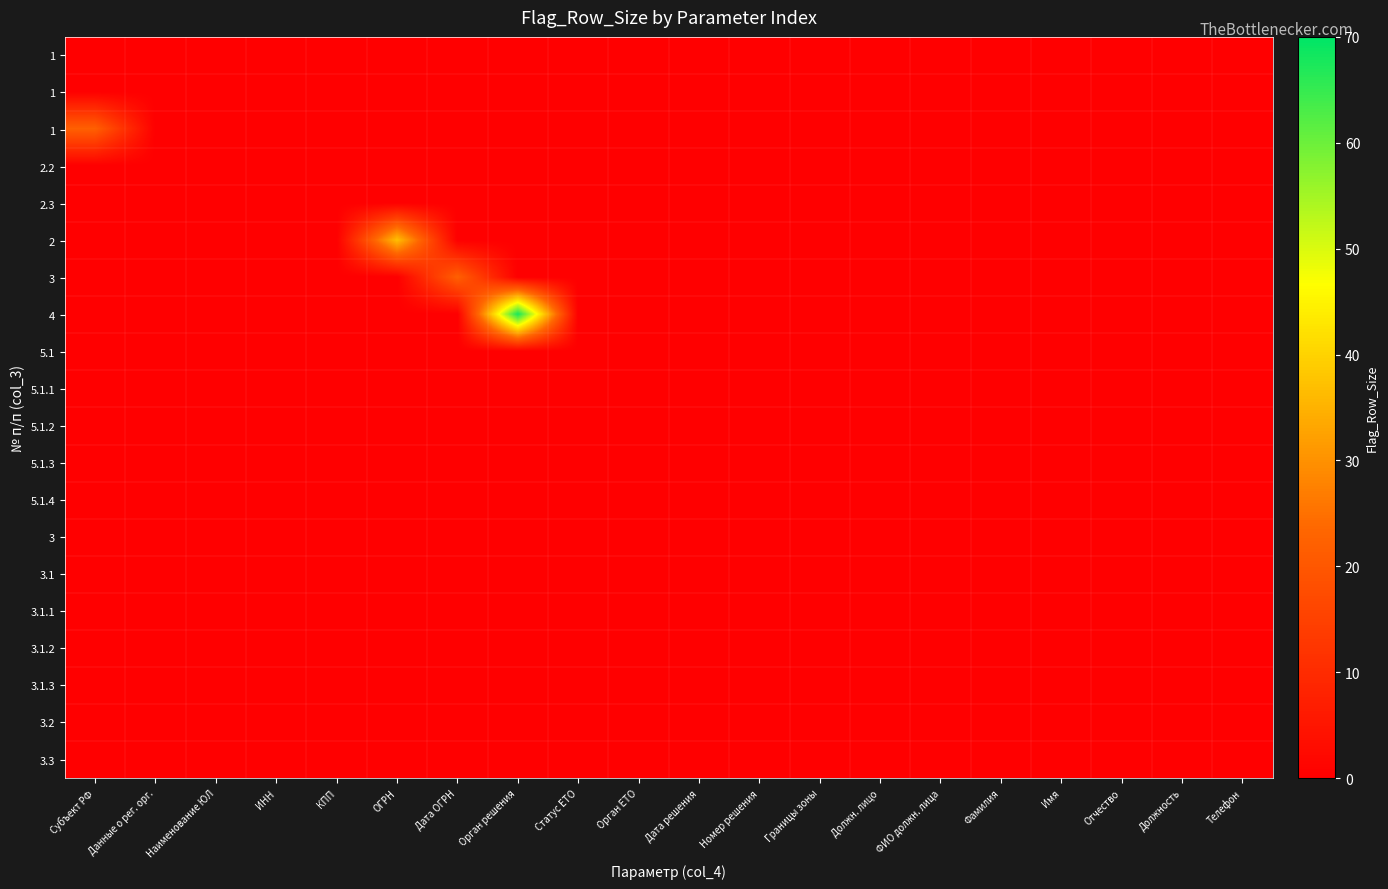

What is the spread (max minus min) of values at Субъект РФ?

22